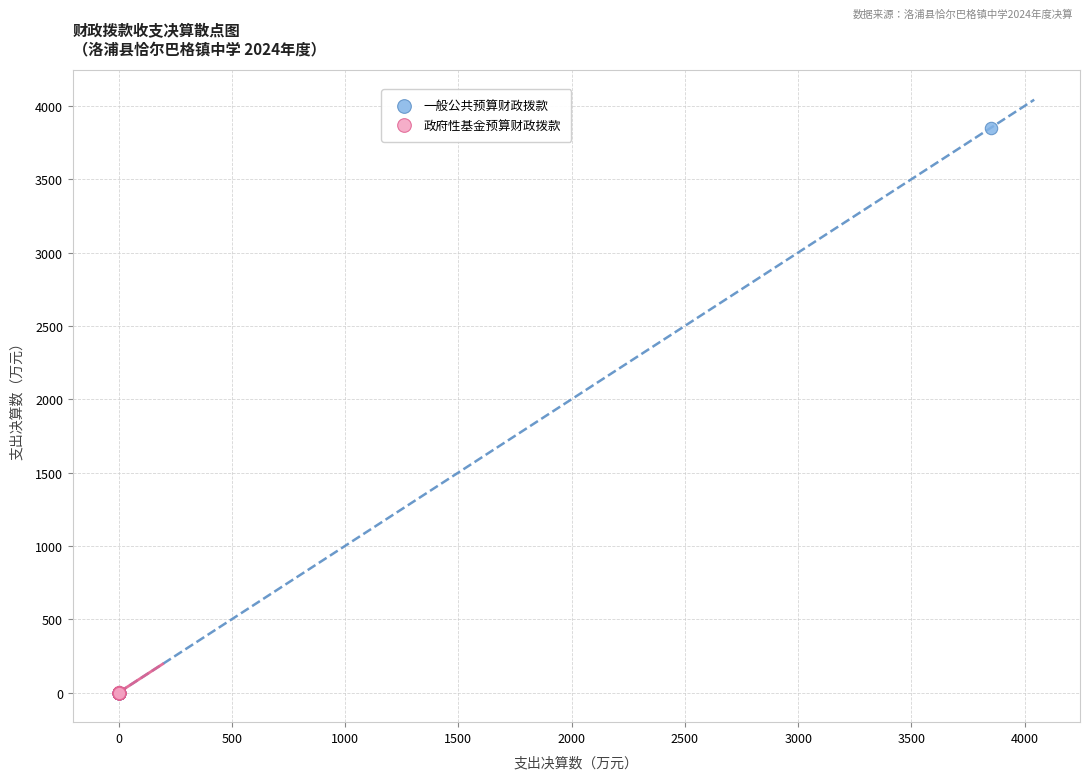

Which series has the largest Y range (max minus min)?

一般公共预算财政拨款